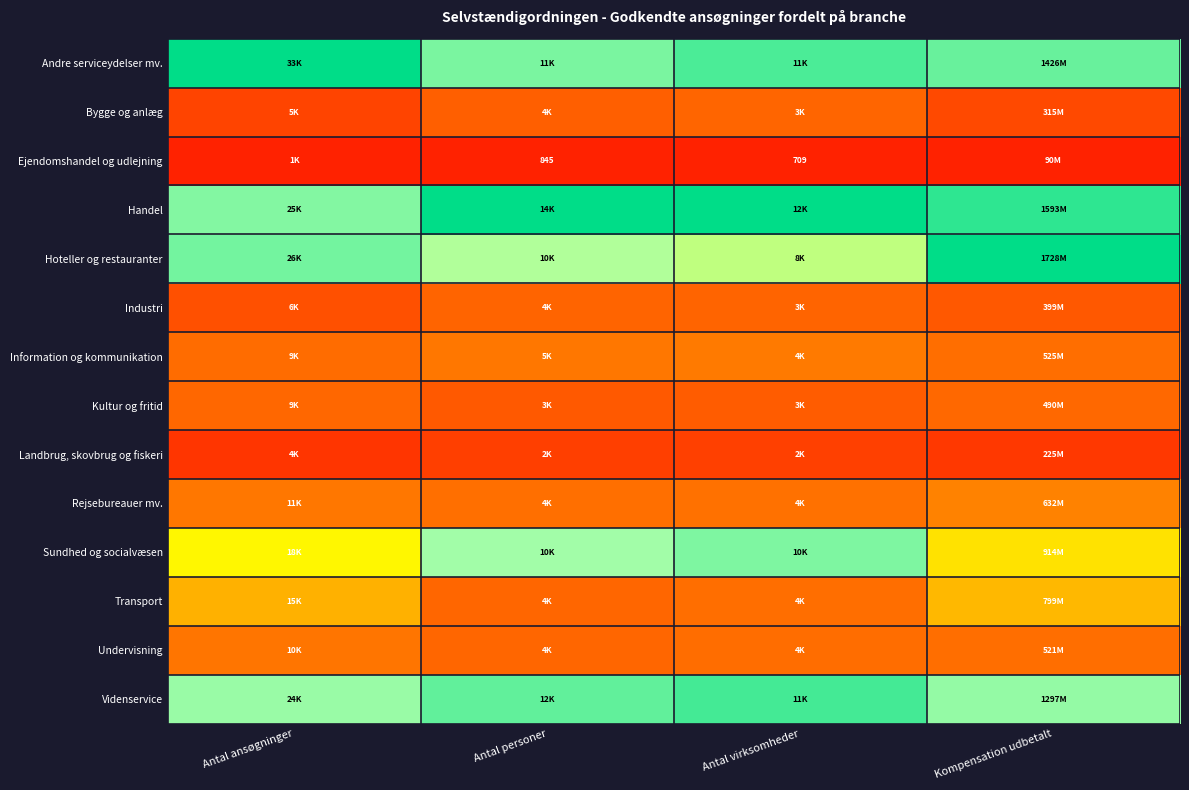

Which series has the largest range (max minus min)?

Hoteller og restauranter